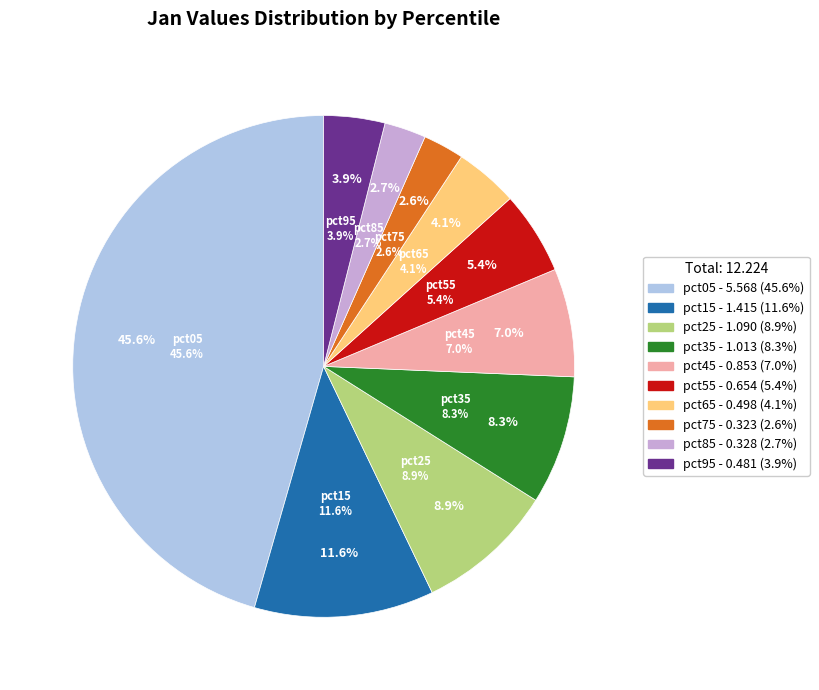

What is the ratio of the value at pct95 to the value at pct05?

0.1